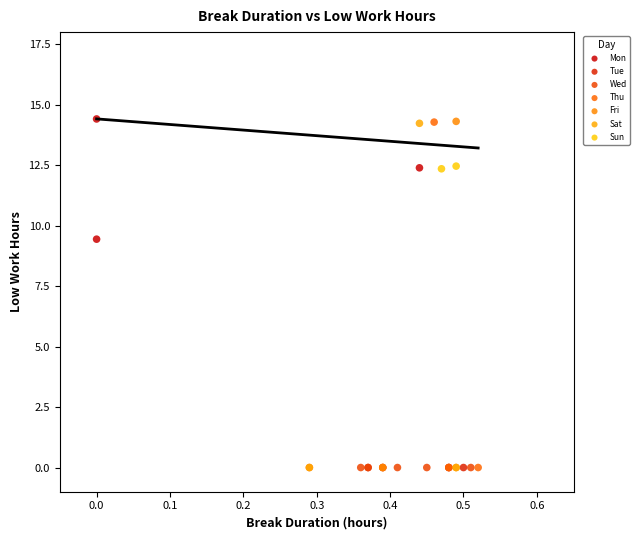

What are all the series names shown in the legend?

Mon, Tue, Wed, Thu, Fri, Sat, Sun